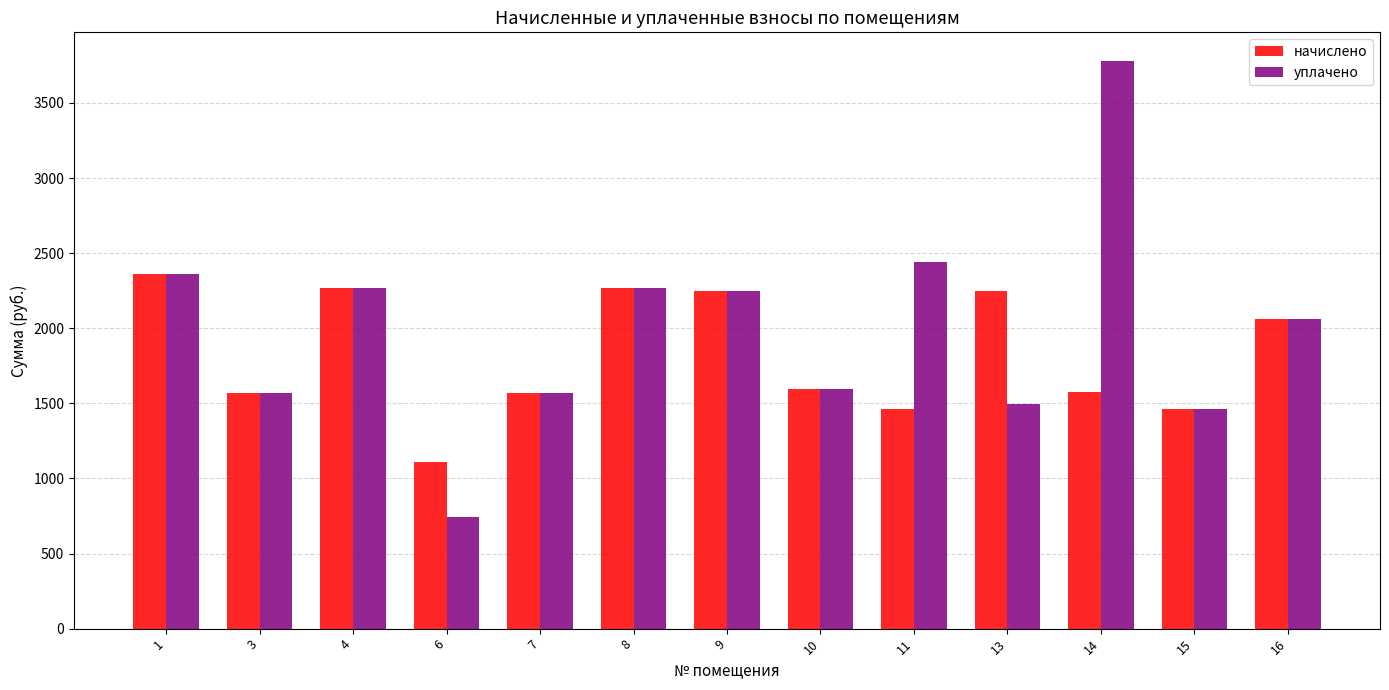

Which category has the lowest value across all series?

6